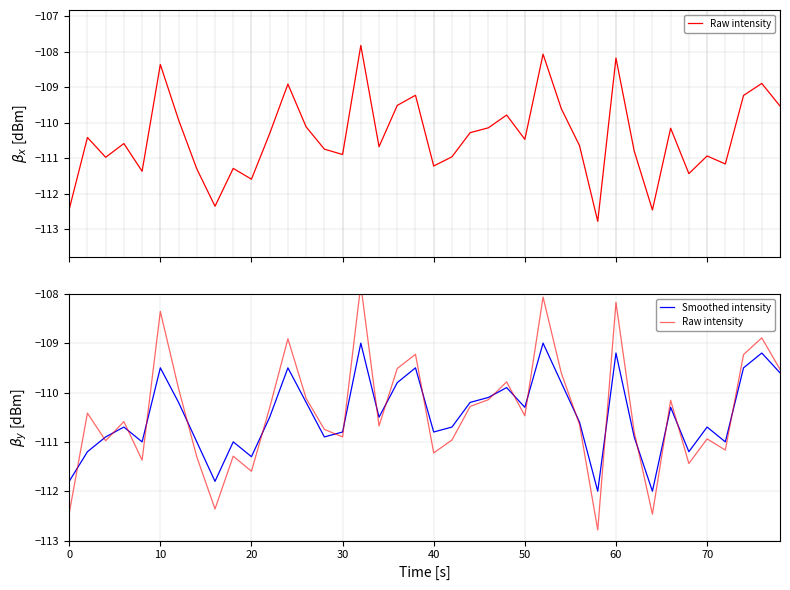

Where does the Smoothed intensity series first go above -110?

10